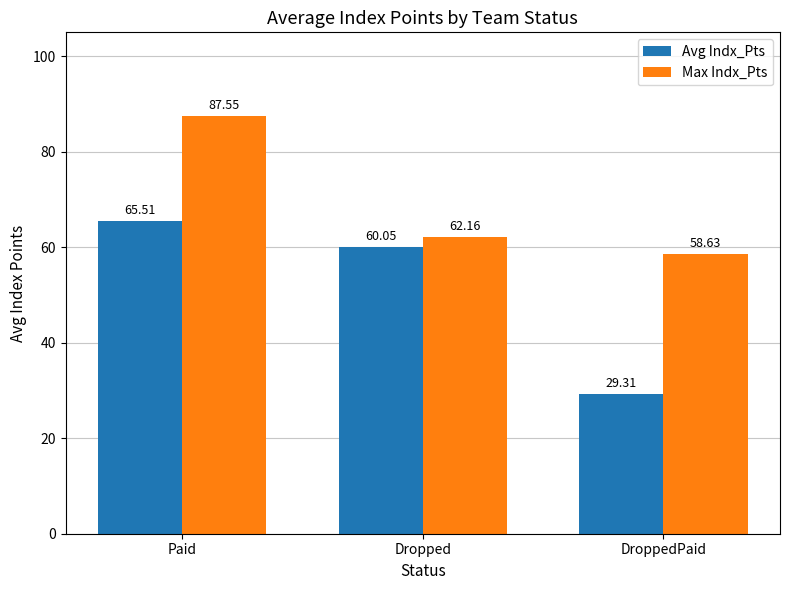

What is the average value of the Avg Indx_Pts series?

51.6